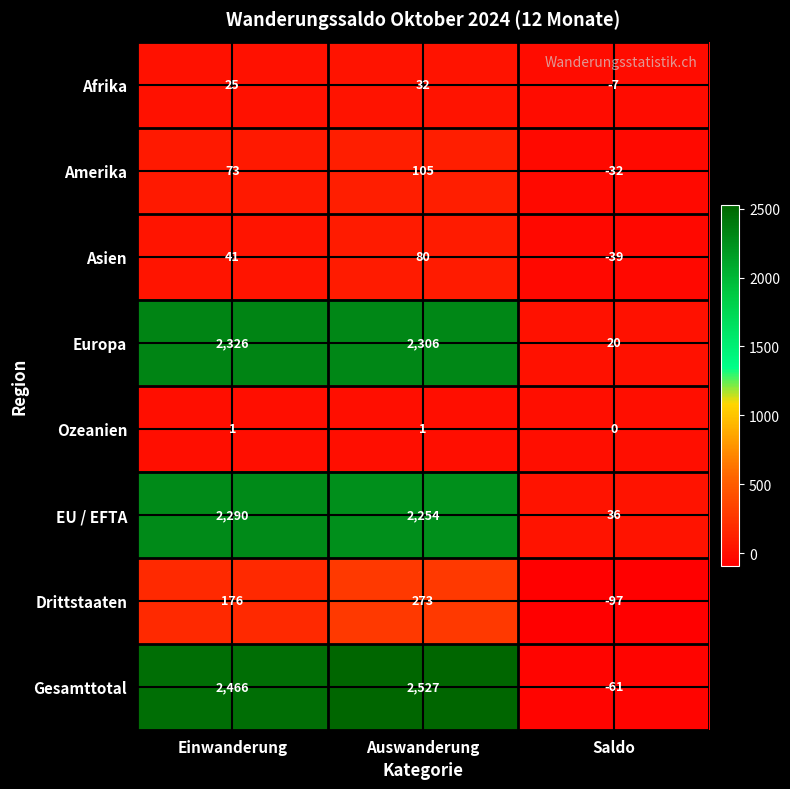

Which series changed the most between Auswanderung and Saldo?

Gesamttotal